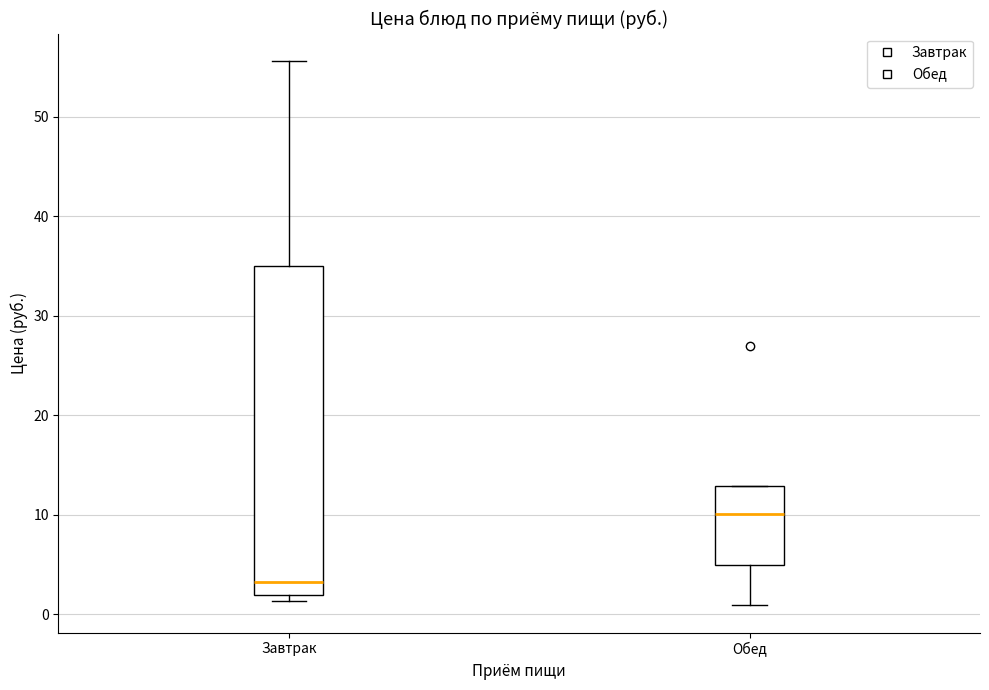

Where is the upper edge of the box for Завтрак on the y-axis? The values are not printed on the chart, so give them approximately, as read against the axis.

35